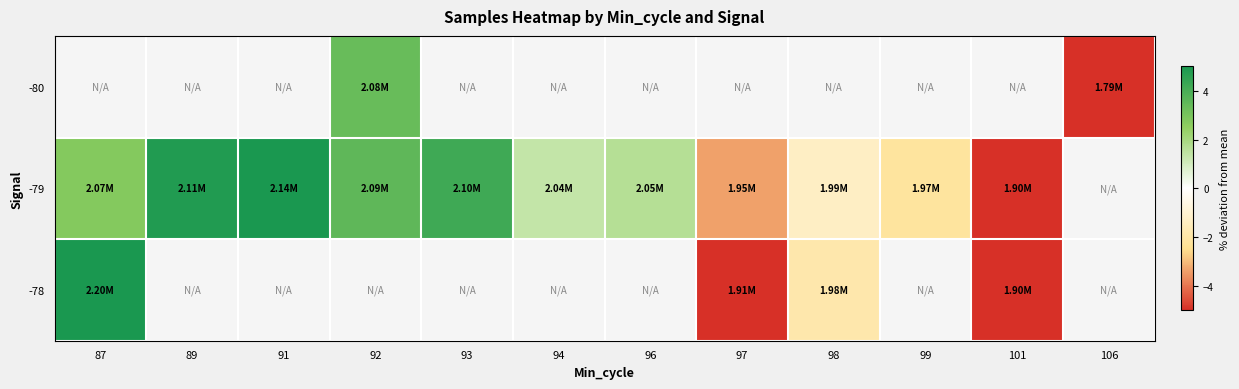

Count the number of categories in the chart.

12